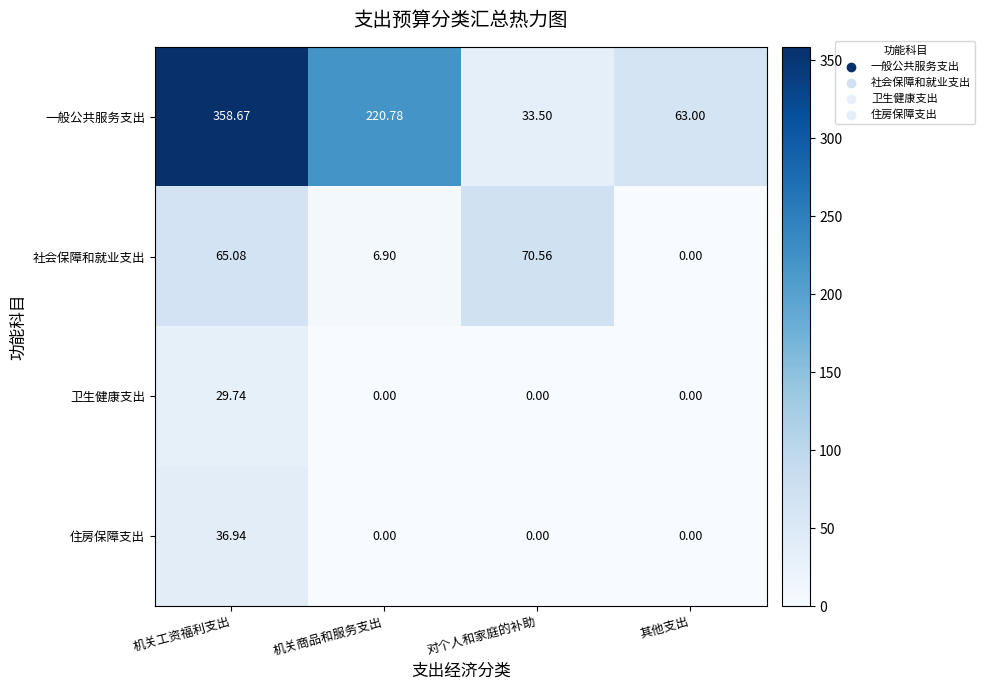

Where does the 一般公共服务支出 series first go above 220?

机关工资福利支出